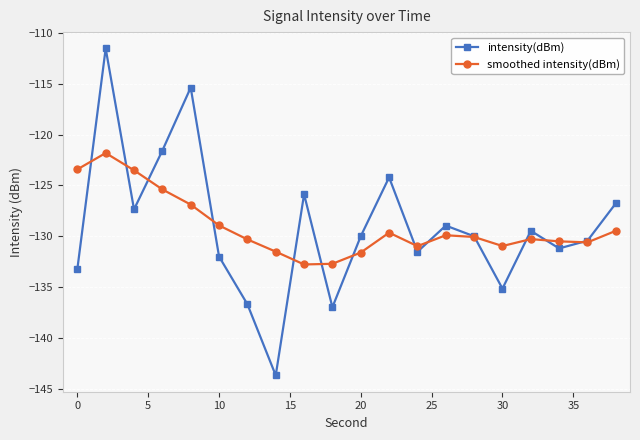

Which series has the widest spread of values?

intensity(dBm)